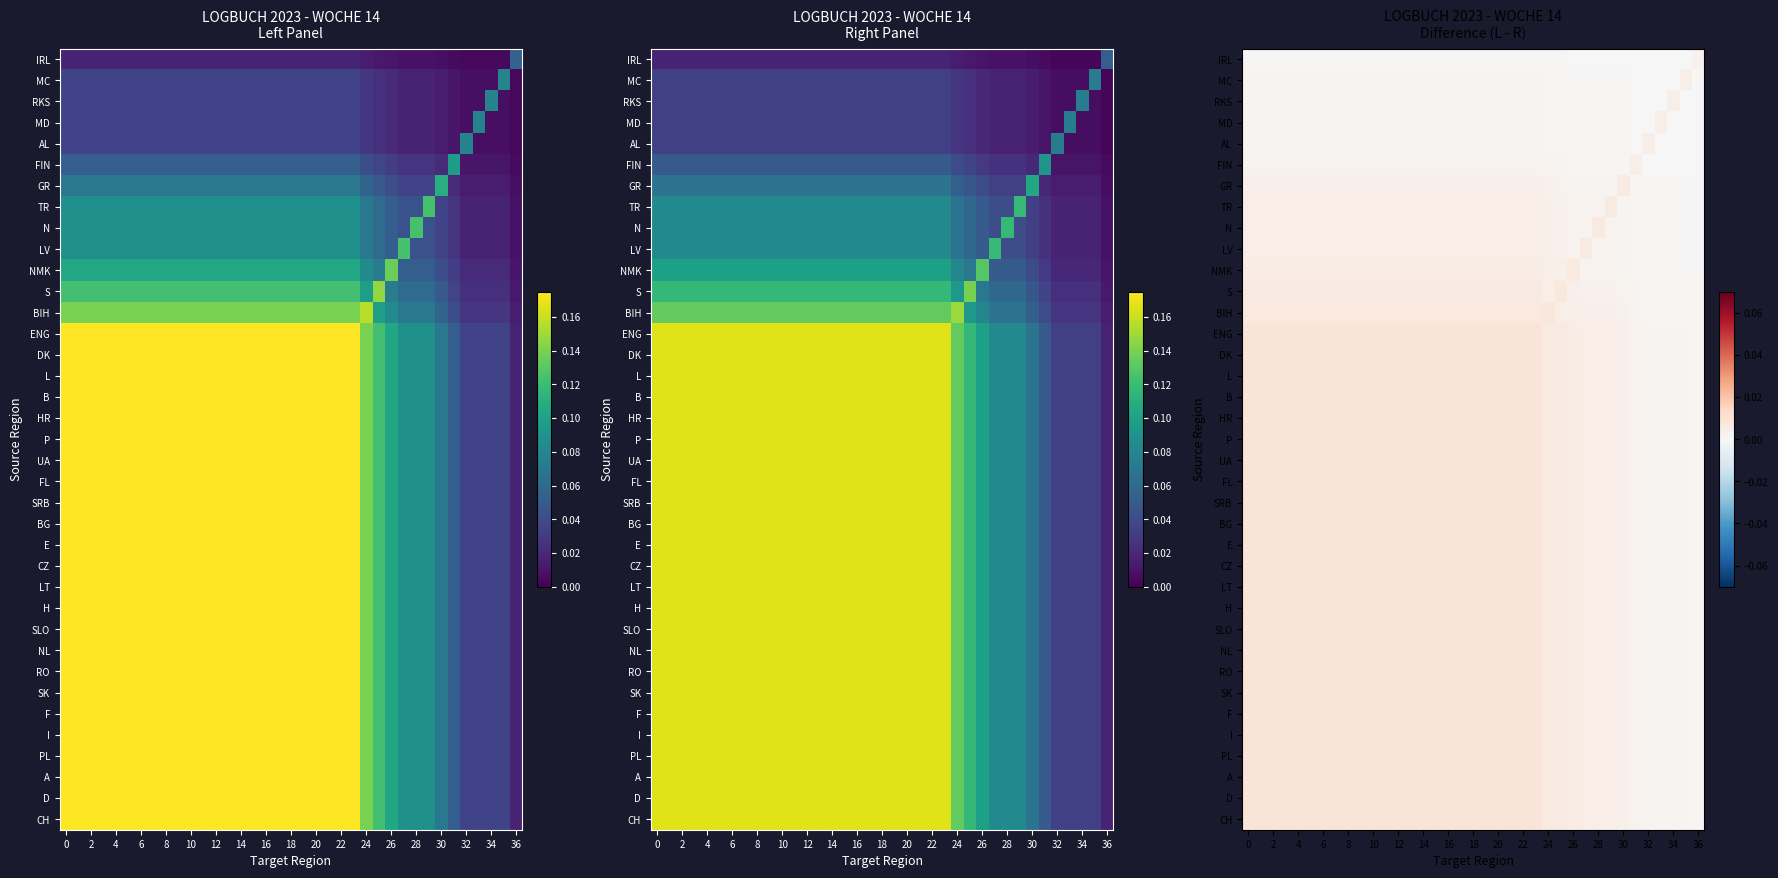

How many series are shown in this chart?

37